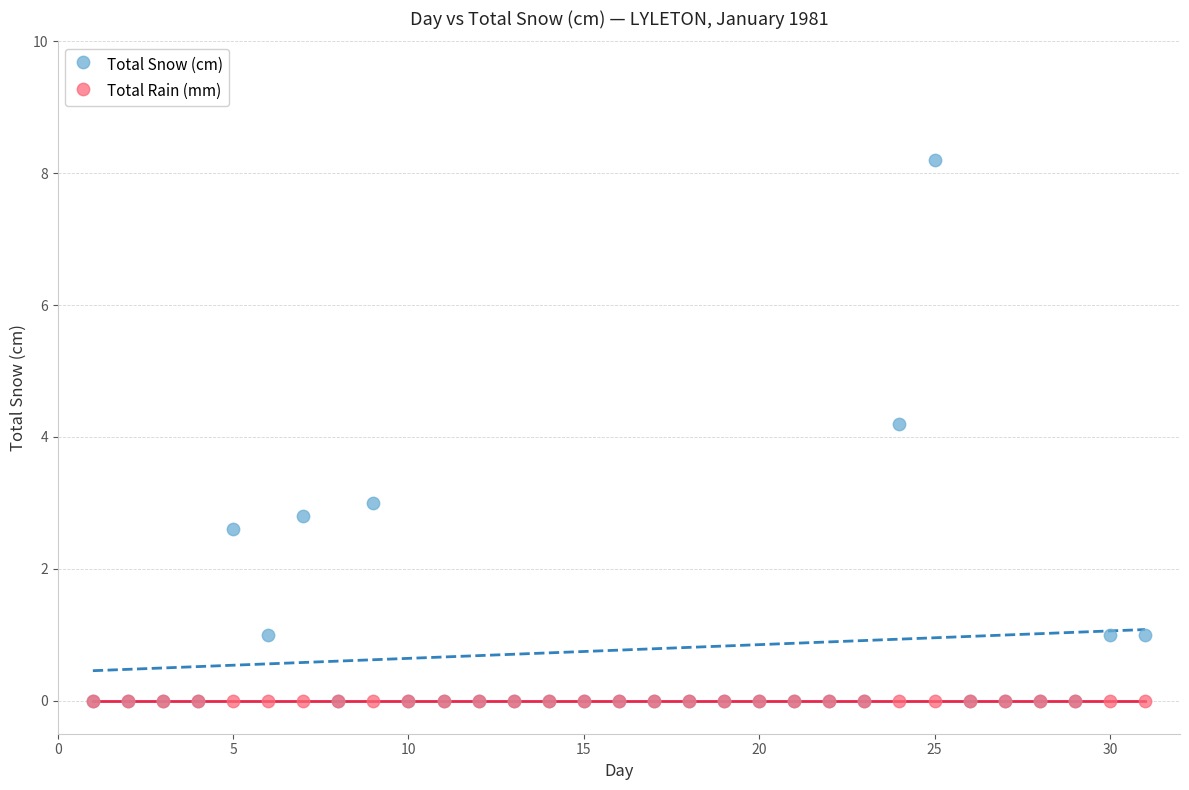

Across all series, what Y value is closest to 4?

4.2